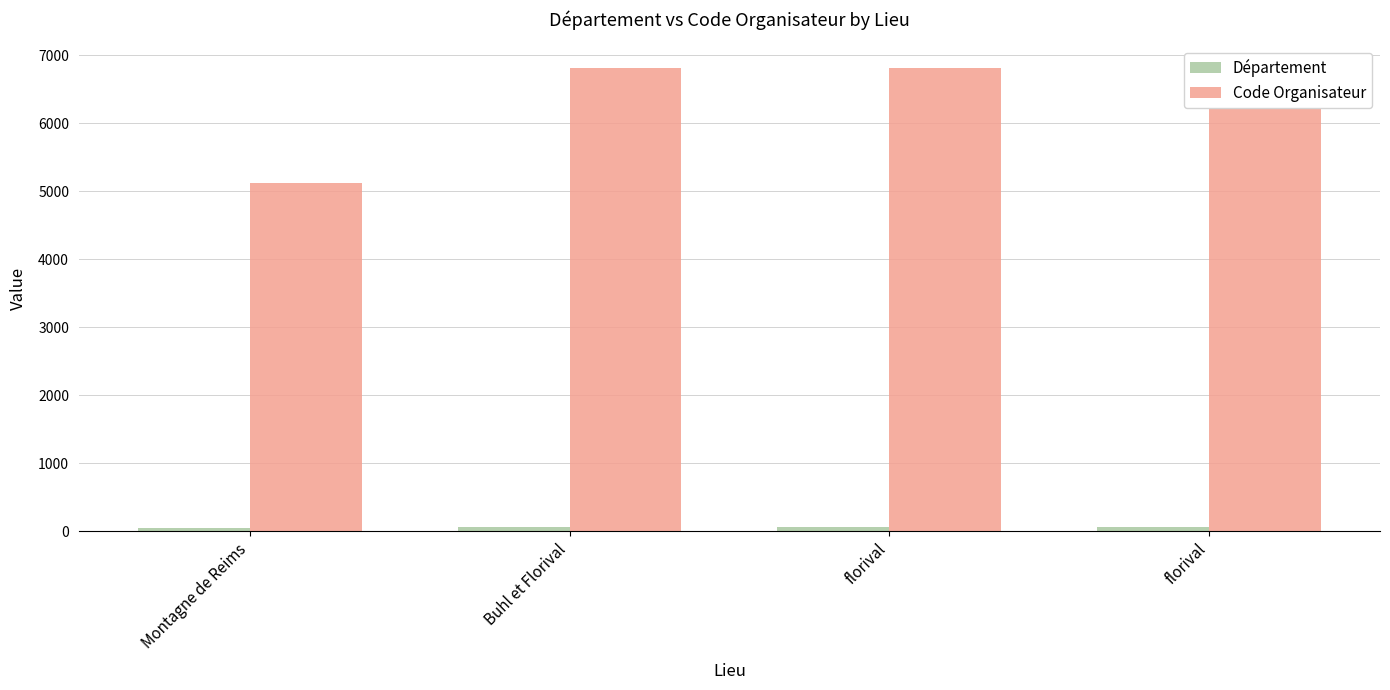

Which label corresponds to the largest value in the chart?

Buhl et Florival